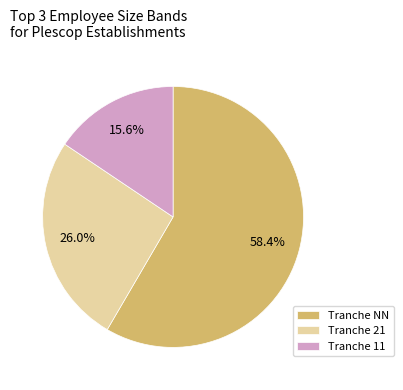

Which has a higher value, Tranche 21 or Tranche NN?

Tranche NN